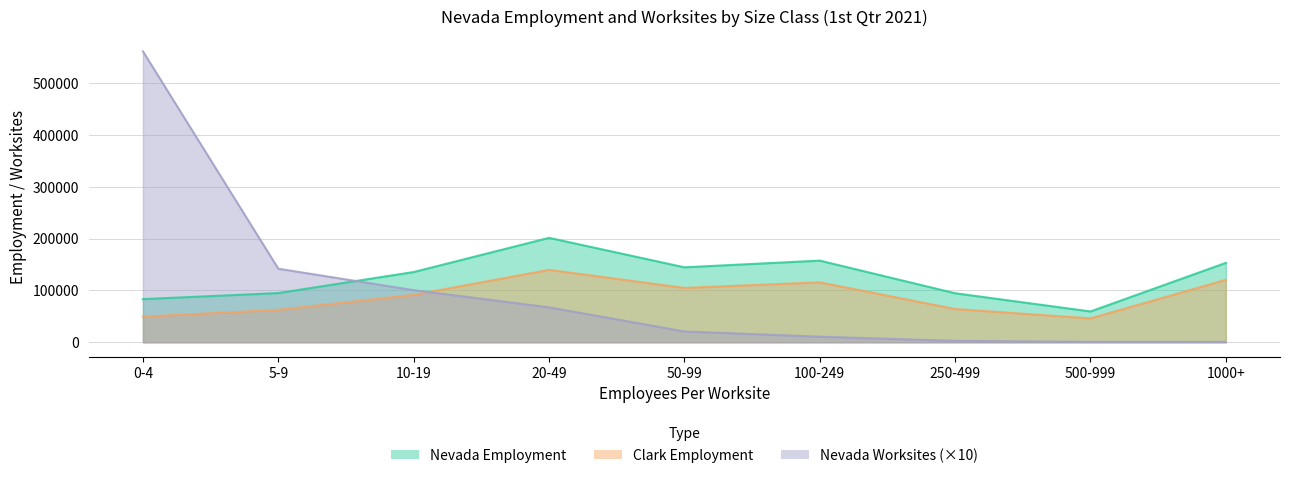

At how many categories does at least one series exceed 410665?

1